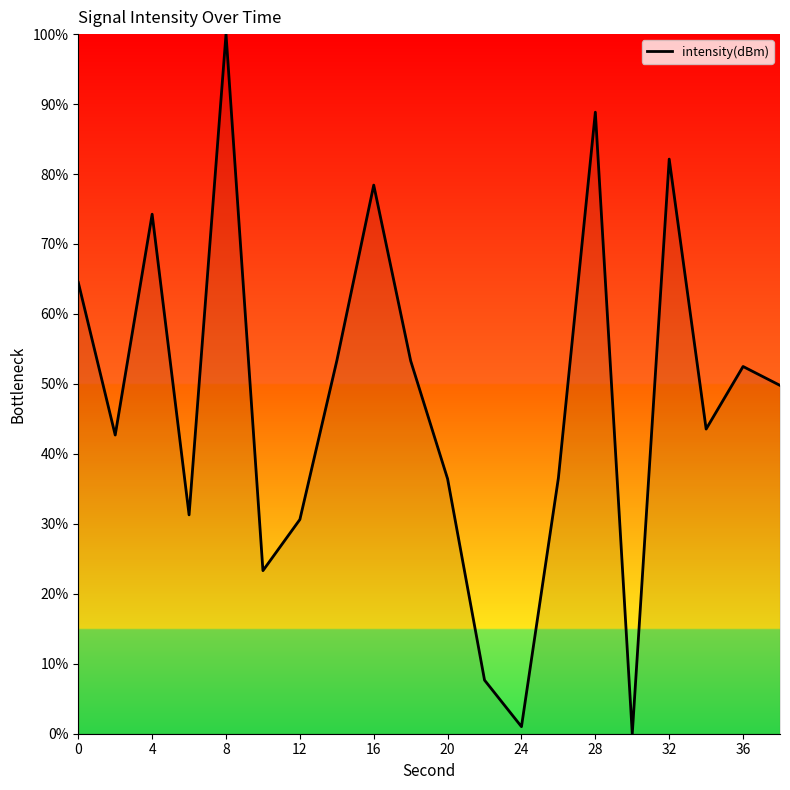

What is the difference between the maximum and minimum values?

100.0